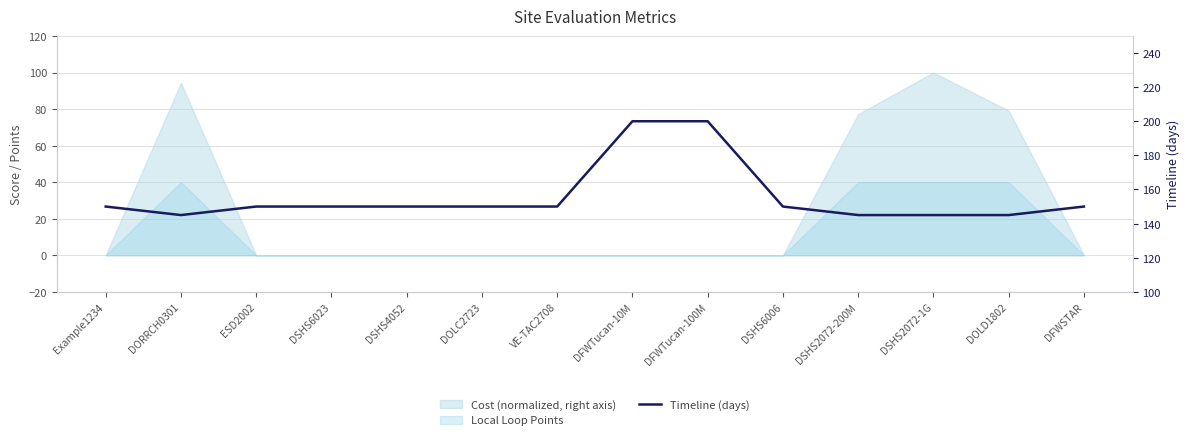

True or false: there are more than 0 points higher than both neighbors.

False